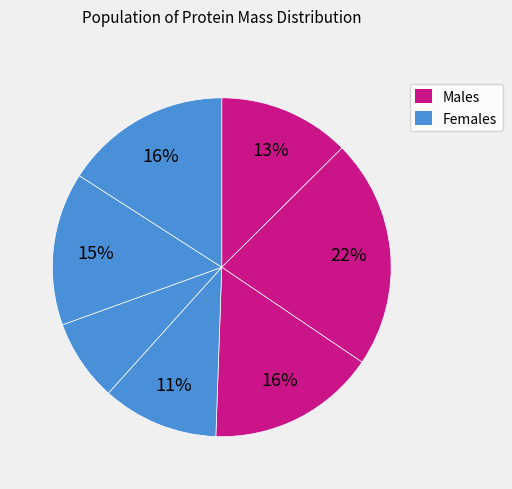

Does any single category account for the majority?

No